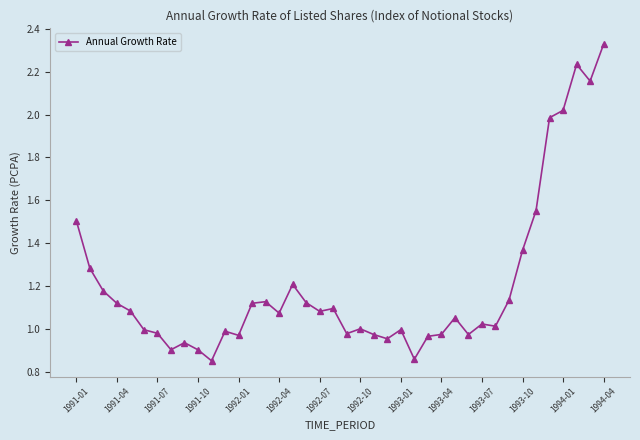

True or false: there are more than 0 points higher than both neighbors.

True